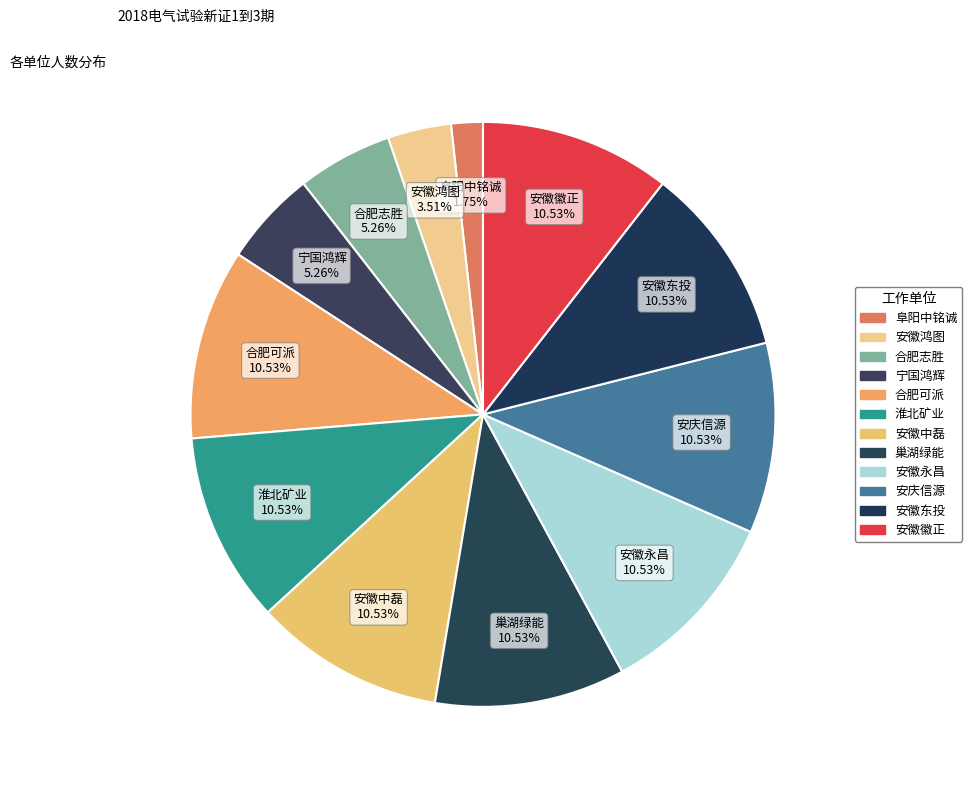

Which category has the biggest portion of the pie?

合肥可派能源科技有限公司